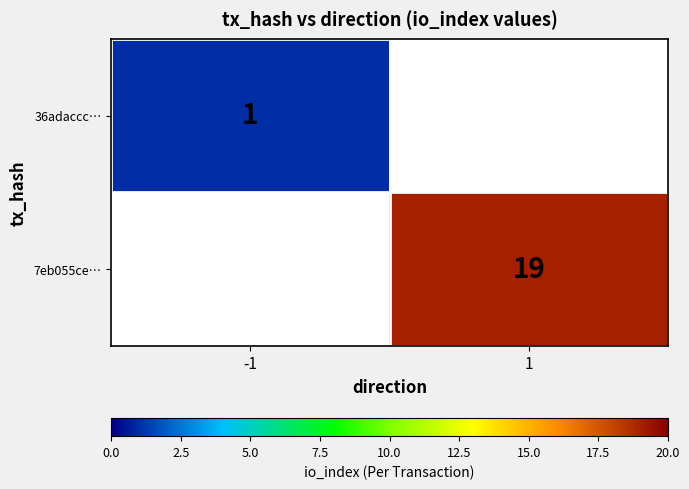

The value of 36adaccc… at -1 is 1. True or false?

True